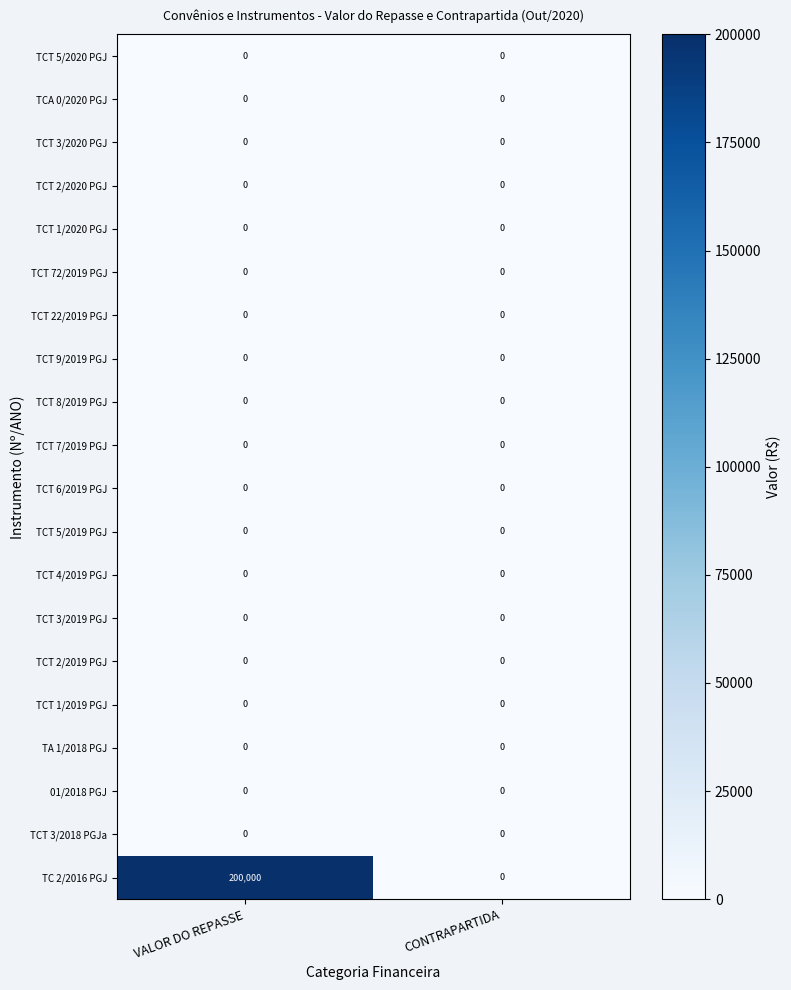

Which series changed the most between VALOR DO REPASSE and CONTRAPARTIDA?

TC 2/2016 PGJ